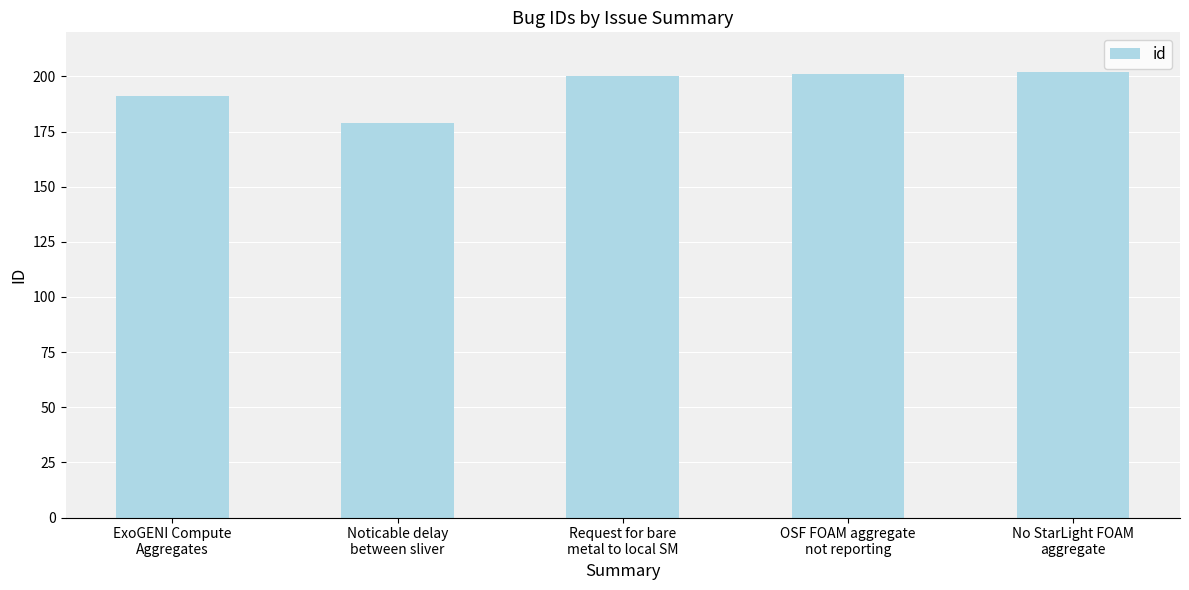

What is the sum of the values at No StarLight FOAM
aggregate and Request for bare
metal to local SM?

402